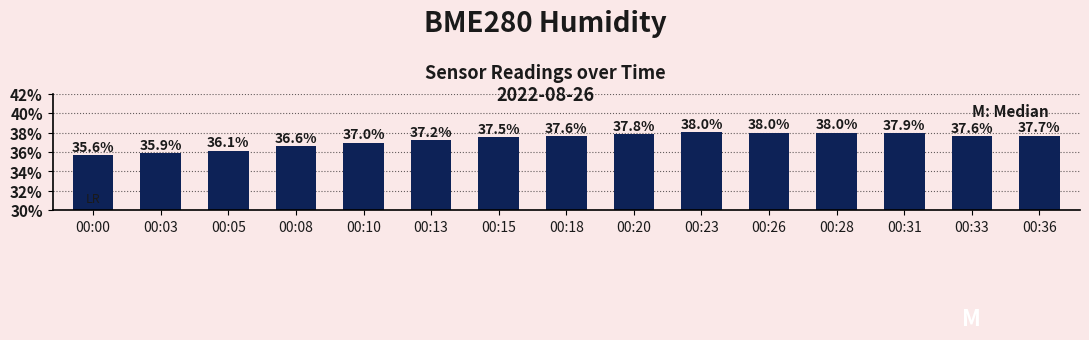

What is the value of the 12th bar from the left?

38.0